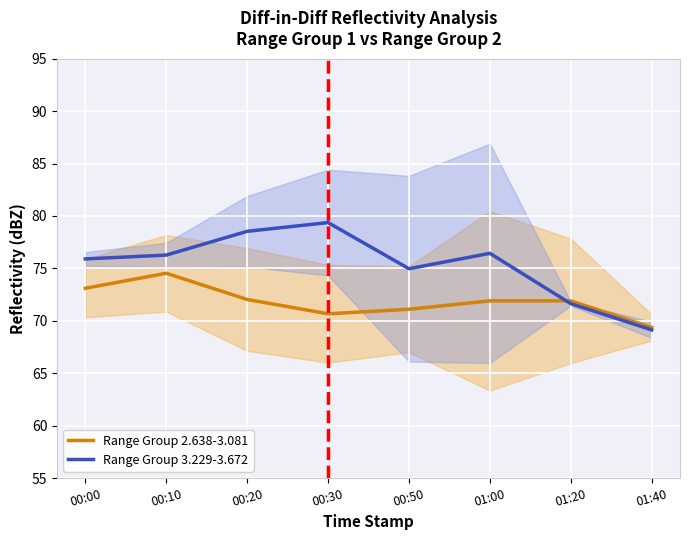

Which category has the highest value in the Range Group 2.638-3.081 series?

00:10